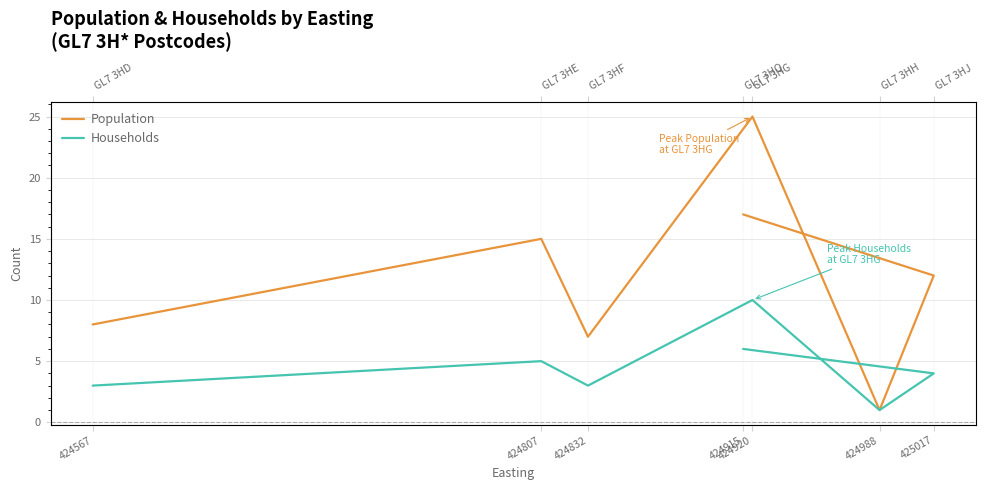

Which series has the largest range (max minus min)?

Population